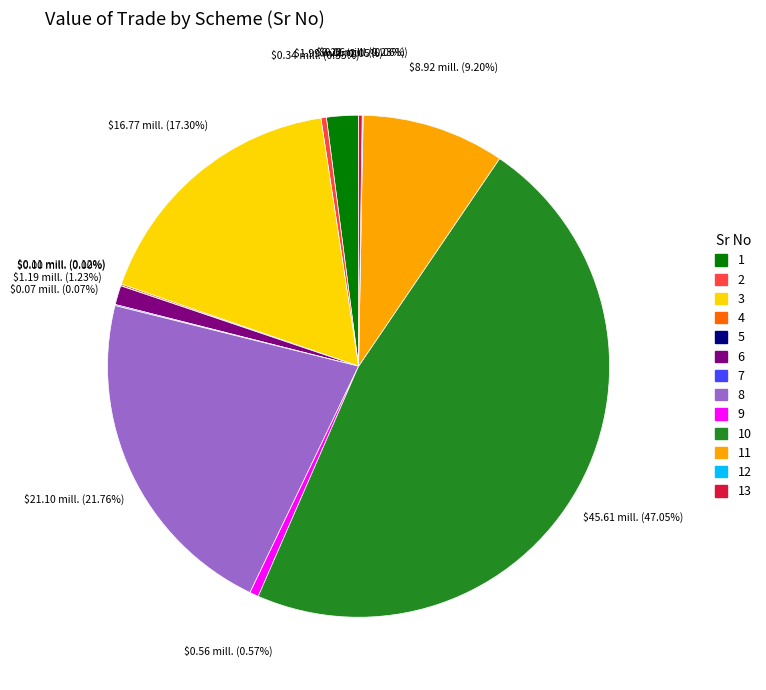

Is the sum of 6 and 2 greater than half?

No